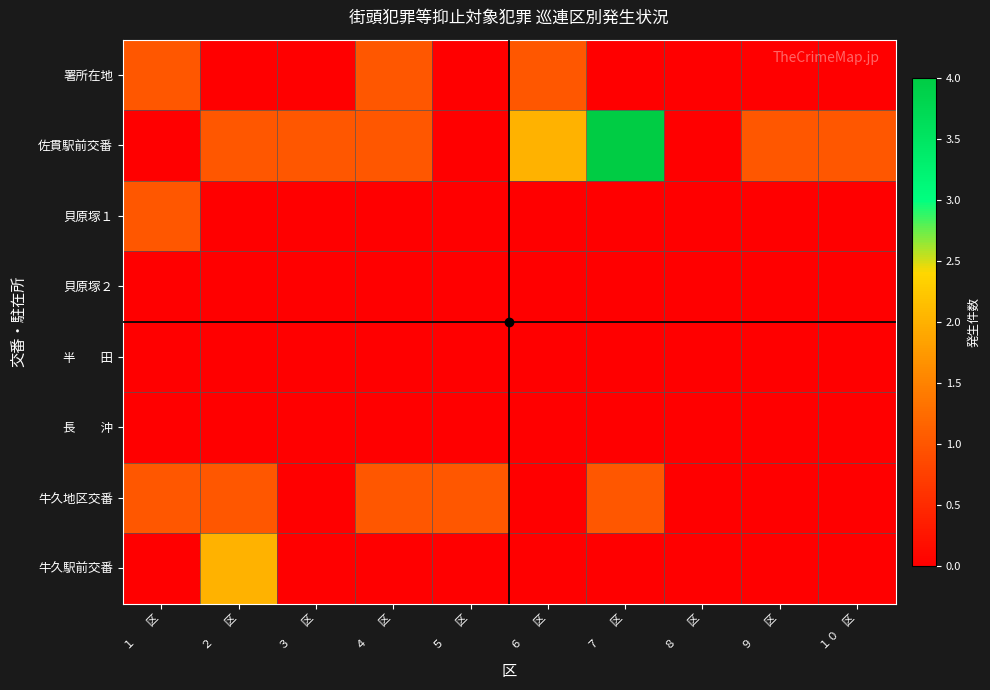

At which category does the chart reach its minimum across all series?

２　　区